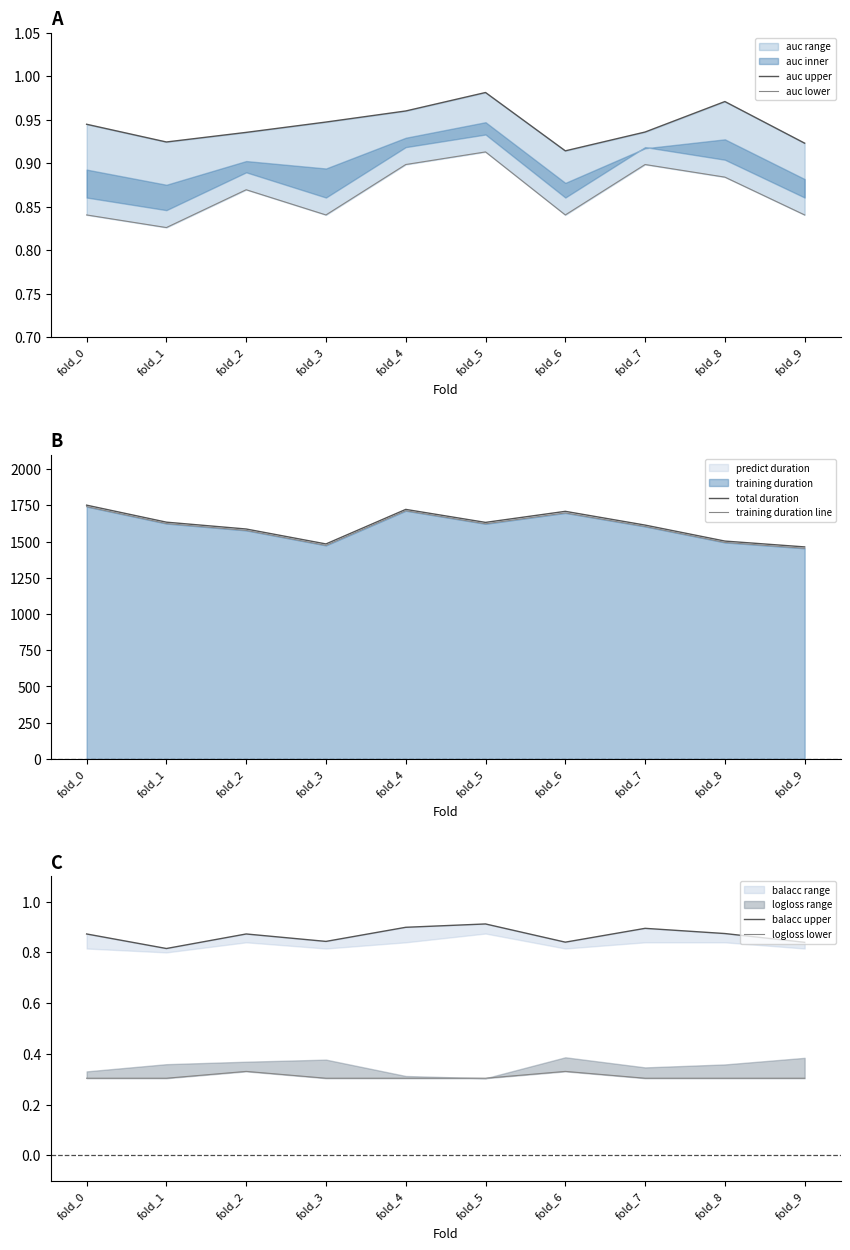

Where is auc lower nearest to the value 0?

fold_1